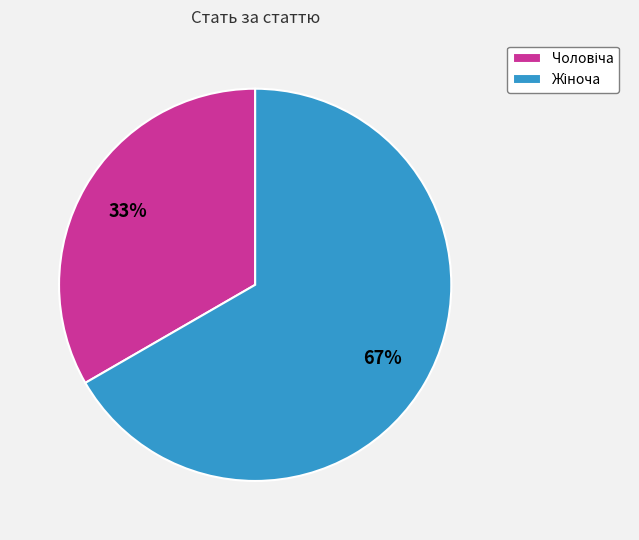

Does any single category account for the majority?

Yes